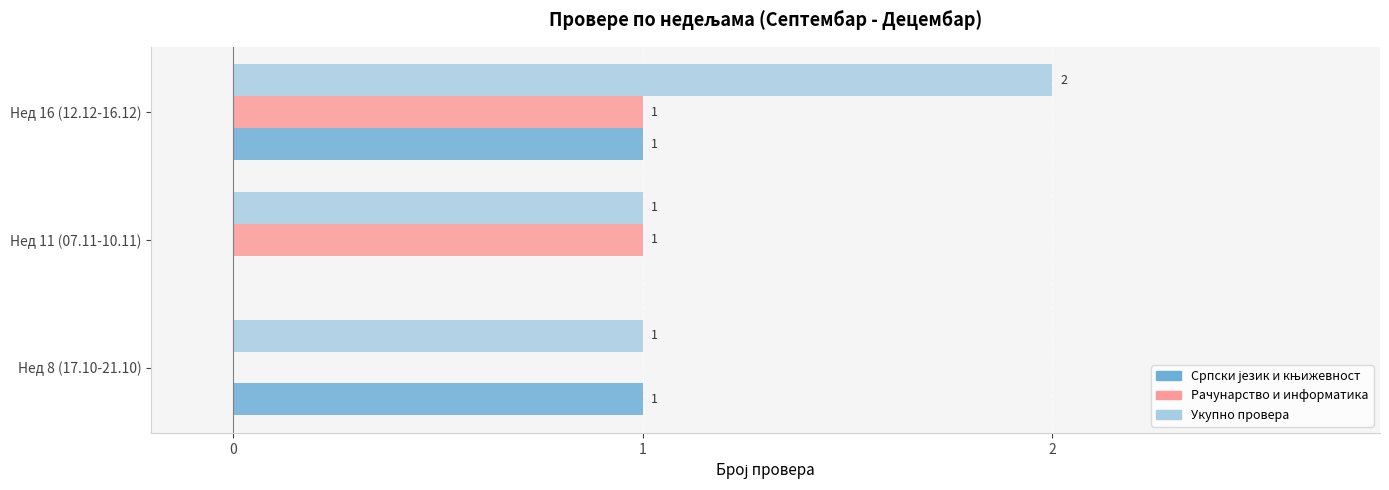

At which category is the sum across all series the highest?

Нед 16 (12.12-16.12)